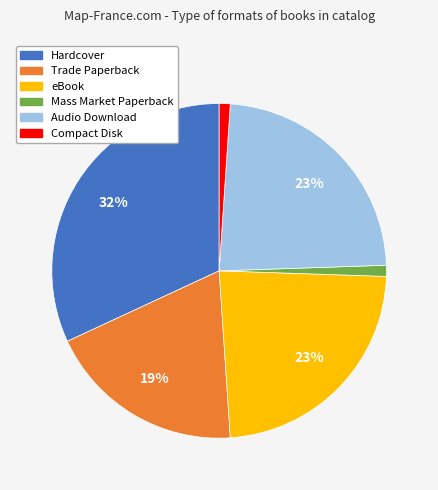

Count the number of slices in the pie.

6